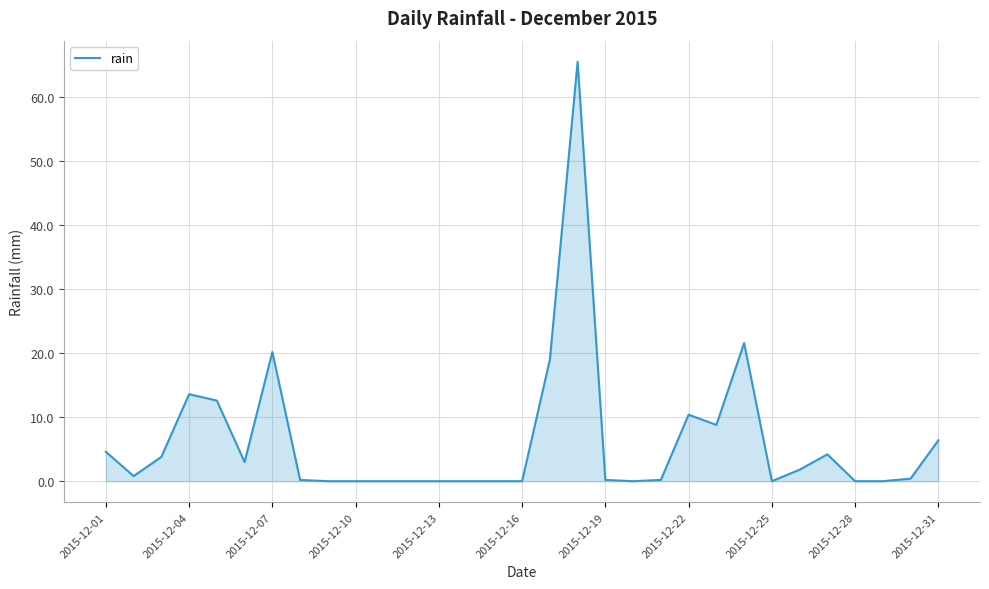

What is the maximum value shown in the chart?

65.6